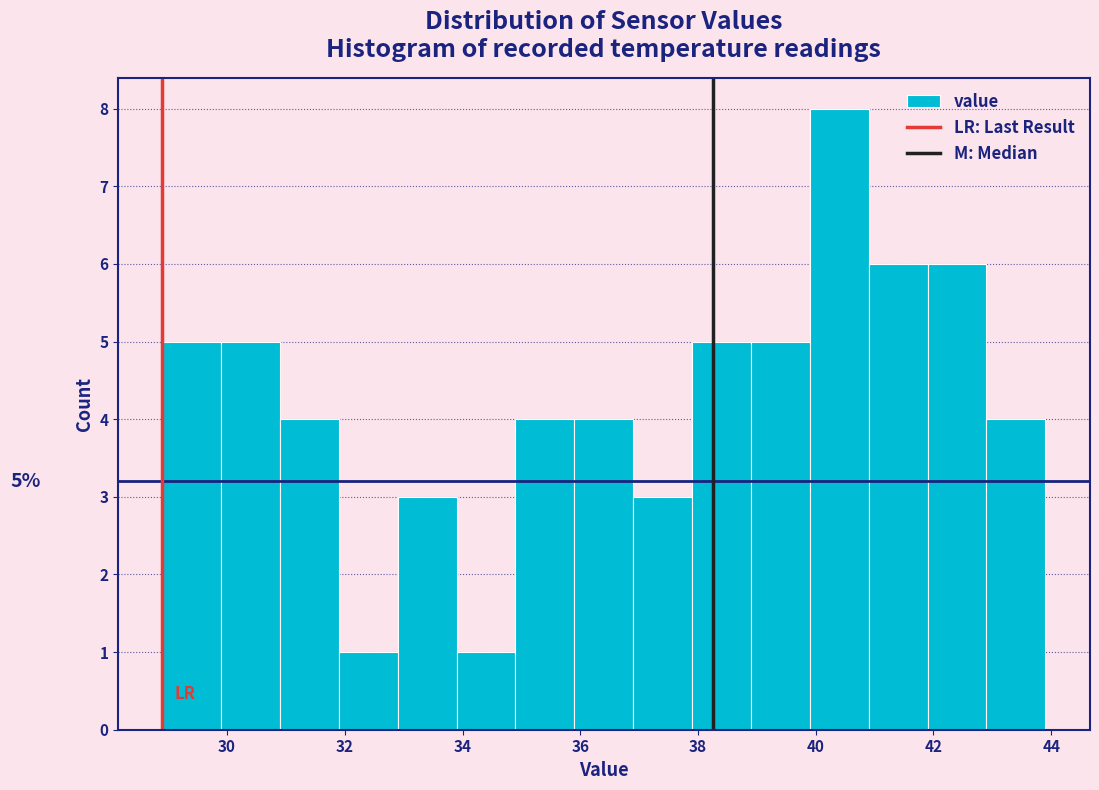

Which range on the x-axis has the tallest bar?

39.9 to 40.9